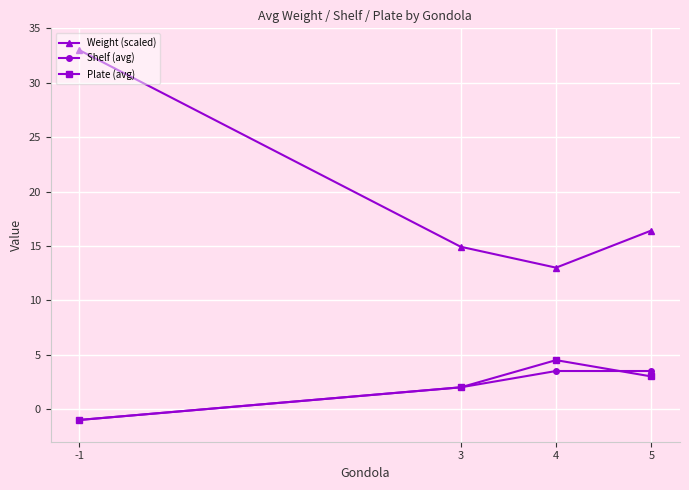

Reading right to left, what are all the values shown in this chart?

Weight (scaled): 16.4	13.0	14.9	33.0
Shelf (avg): 3.5	3.5	2.0	-1.0
Plate (avg): 3.0	4.5	2.0	-1.0